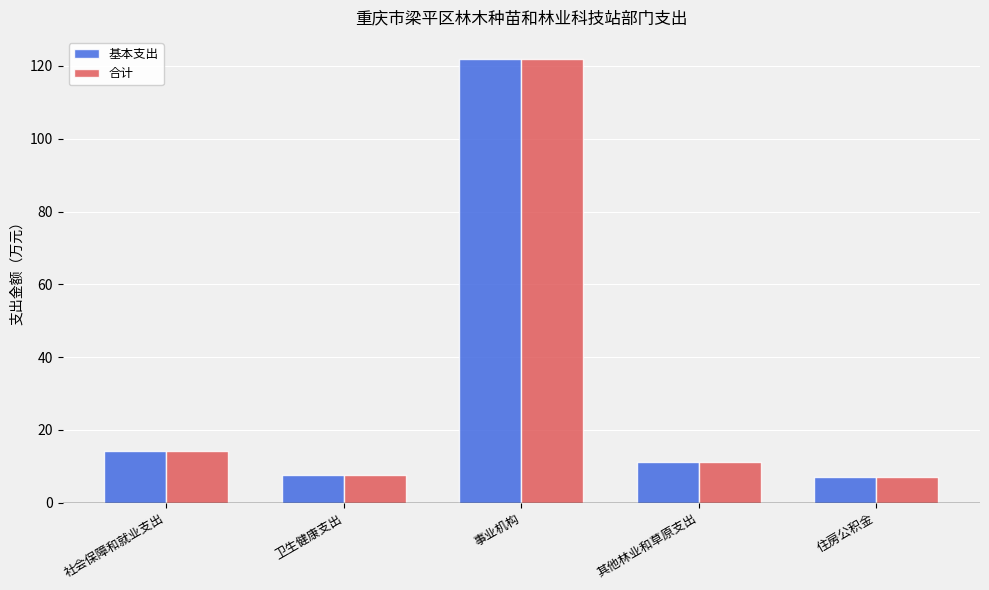

True or false: 基本支出 has a value of 36.8 at 事业机构.

False